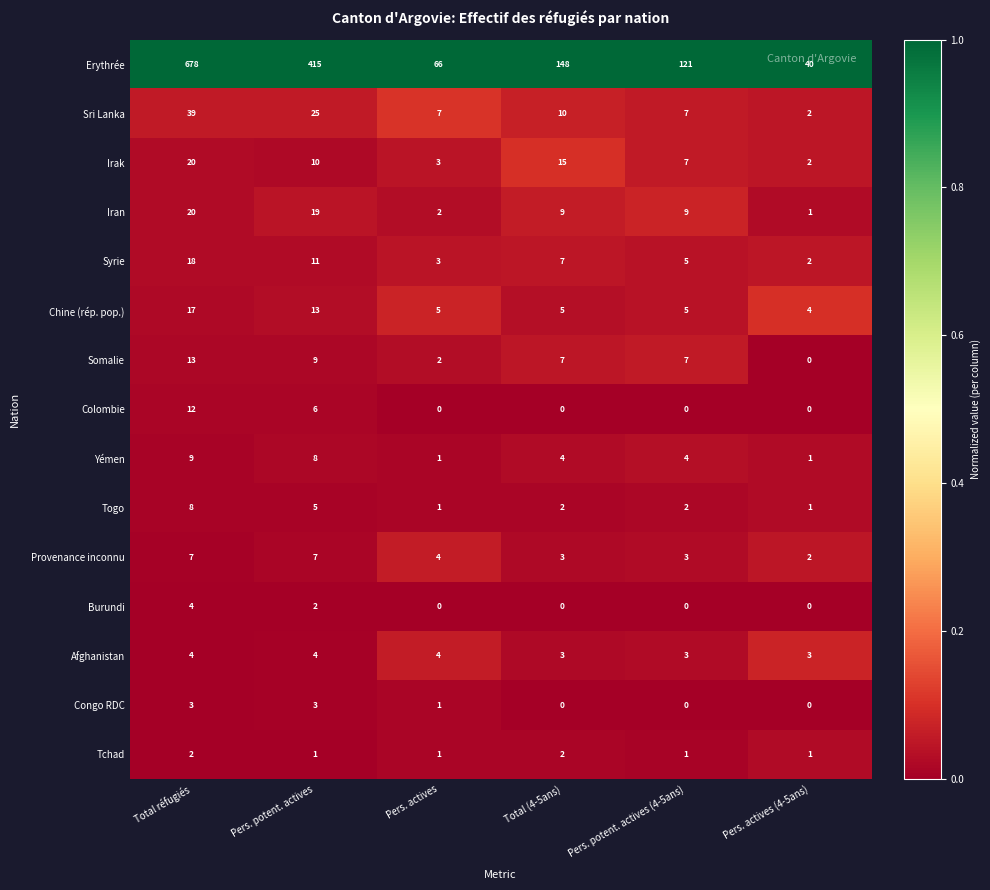

What is the maximum value for Burundi?

4